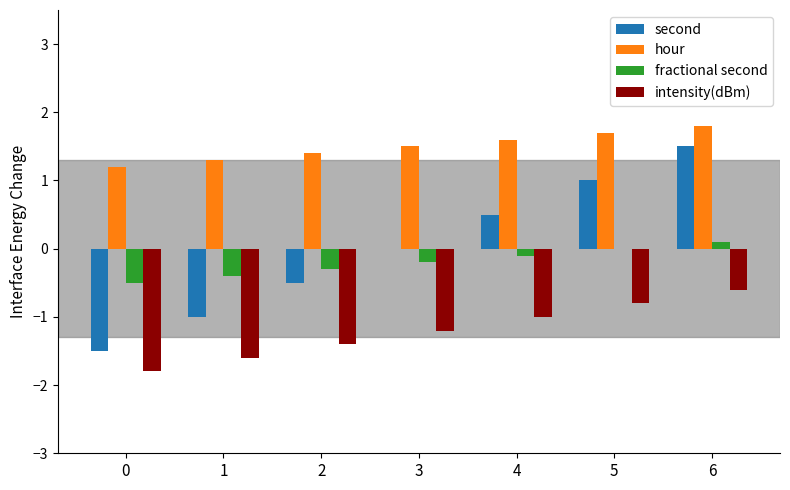

Reading left to right, what are all the values shown in this chart?

second: 0=-1.5	1=-1.0	2=-0.5	3=0.0	4=0.5	5=1.0	6=1.5
hour: 0=1.2	1=1.3	2=1.4	3=1.5	4=1.6	5=1.7	6=1.8
fractional second: 0=-0.5	1=-0.4	2=-0.3	3=-0.2	4=-0.1	5=0.0	6=0.1
intensity(dBm): 0=-1.8	1=-1.6	2=-1.4	3=-1.2	4=-1.0	5=-0.8	6=-0.6